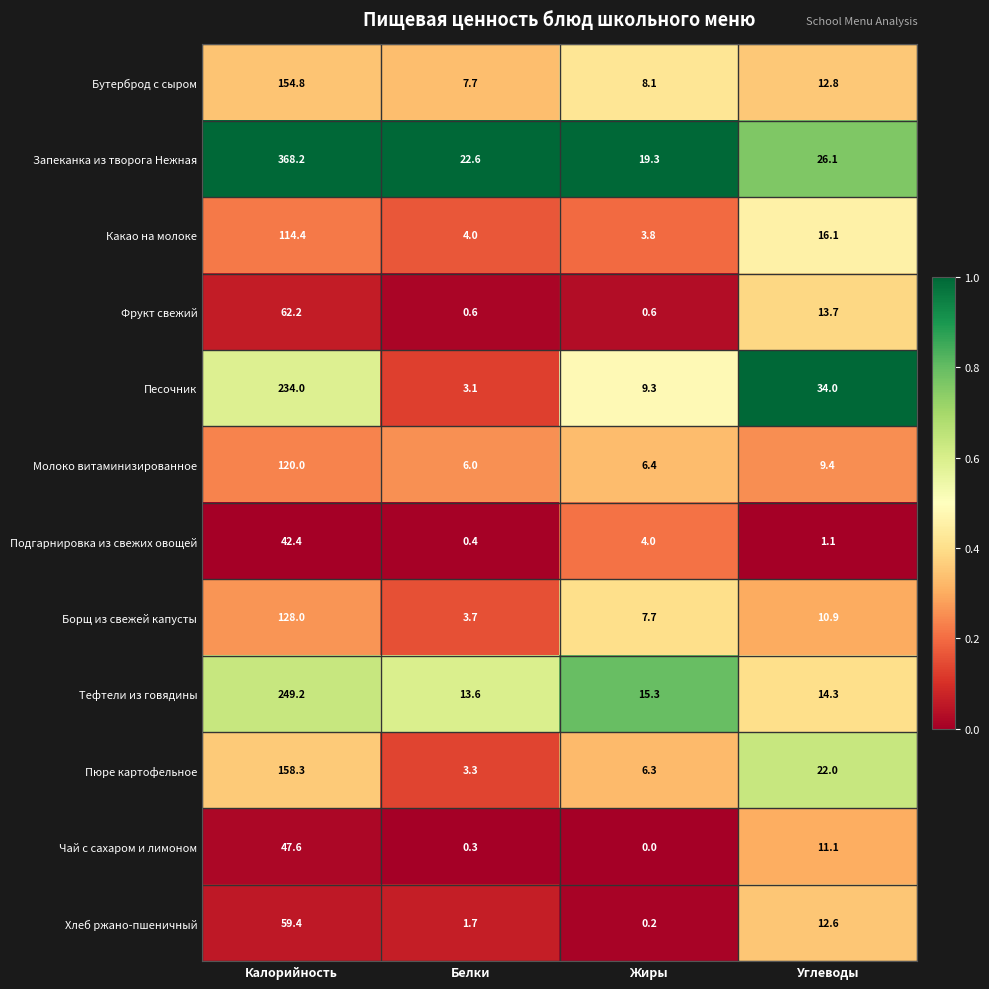

The value of Запеканка из творога Нежная at Углеводы is 37.9. True or false?

False